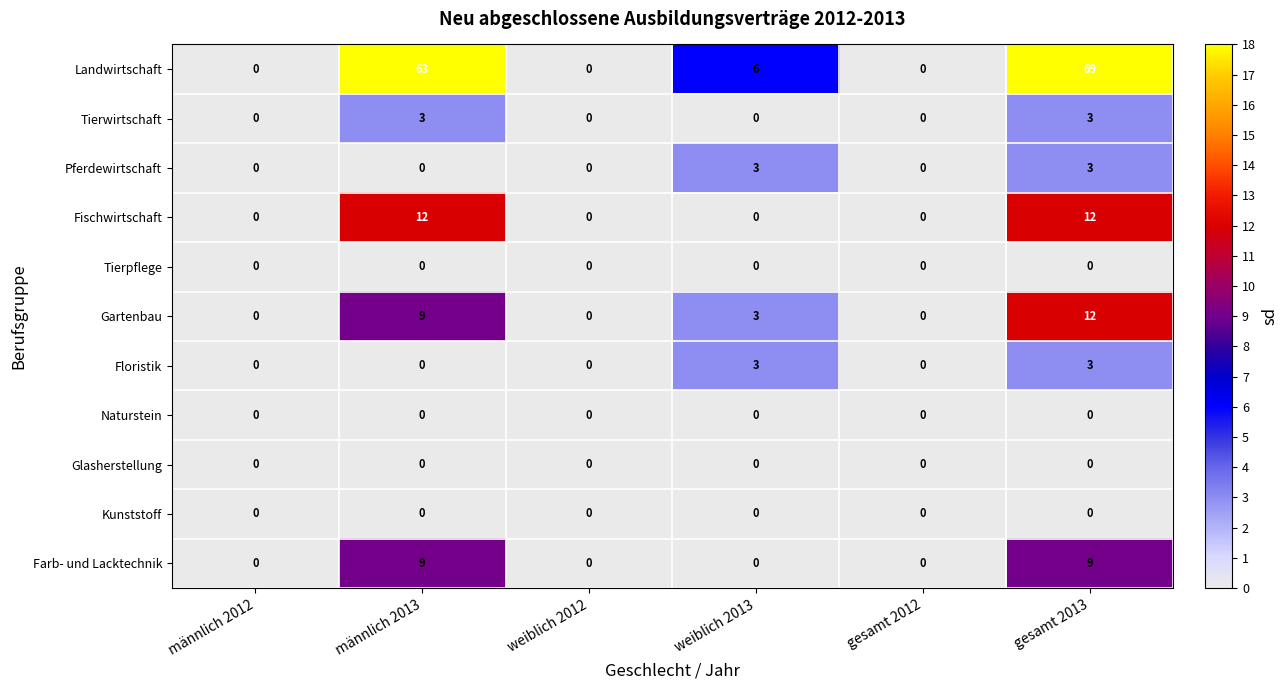

Count the Tierwirtschaft values in the range 0 to 3.

6